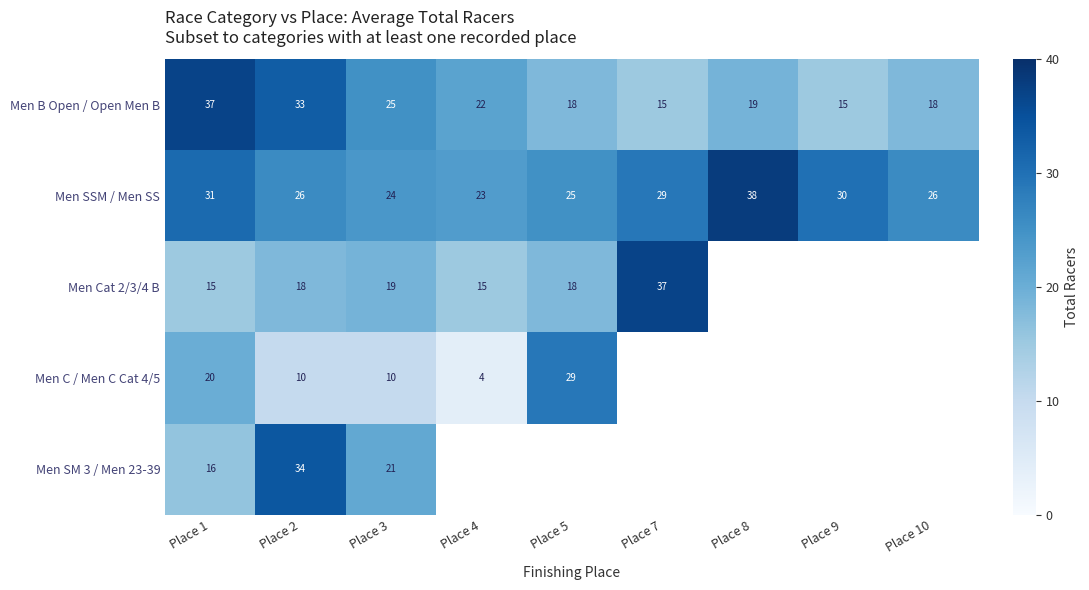

Where does the Men B Open / Open Men B series first go above 19?

Place 1